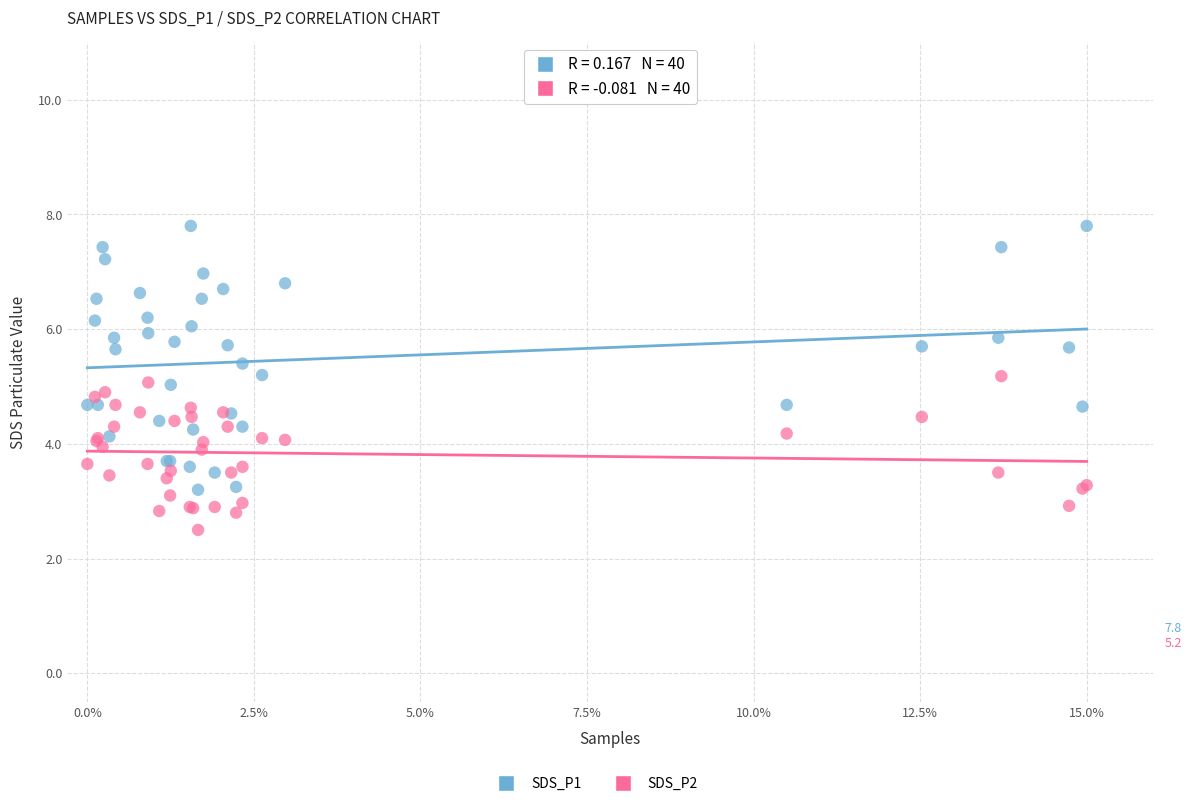

Which series reaches the maximum Y coordinate?

SDS_P1